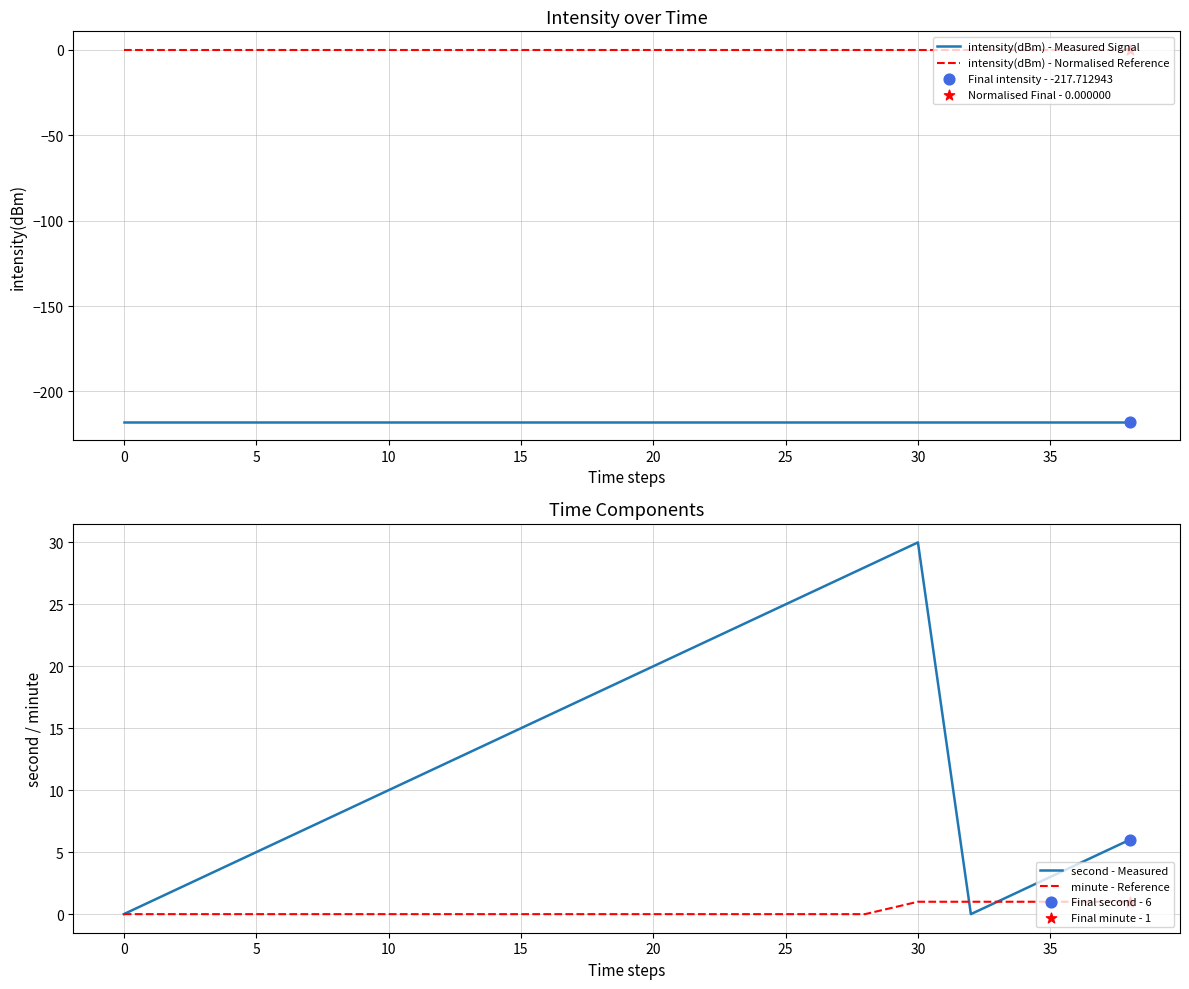

At how many categories does at least one series exceed -203?

20